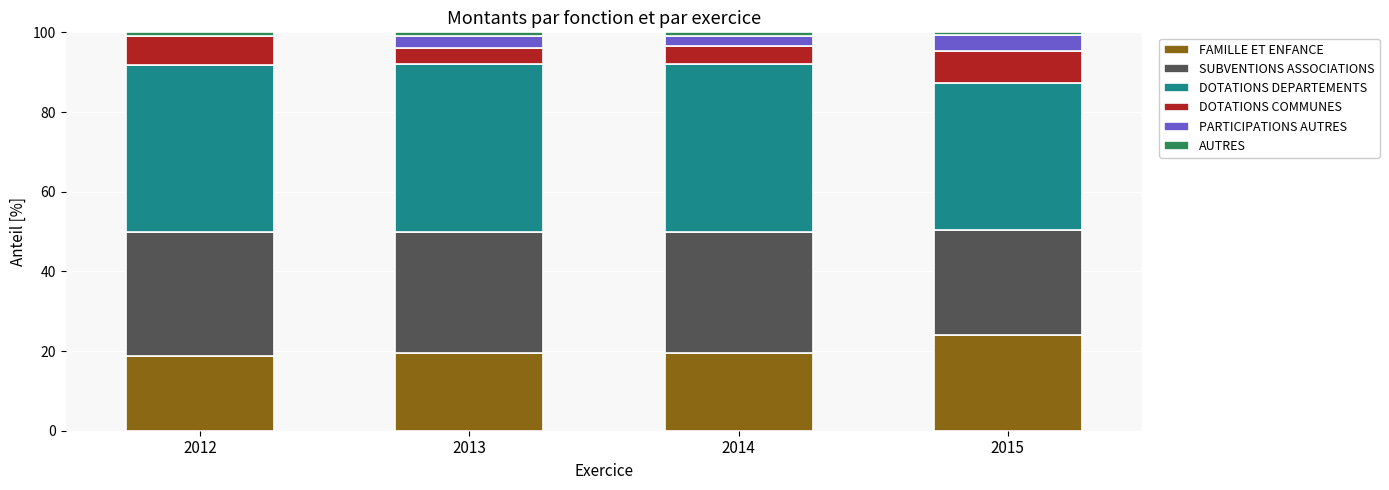

What is the total value across all series at 2015?

100.0